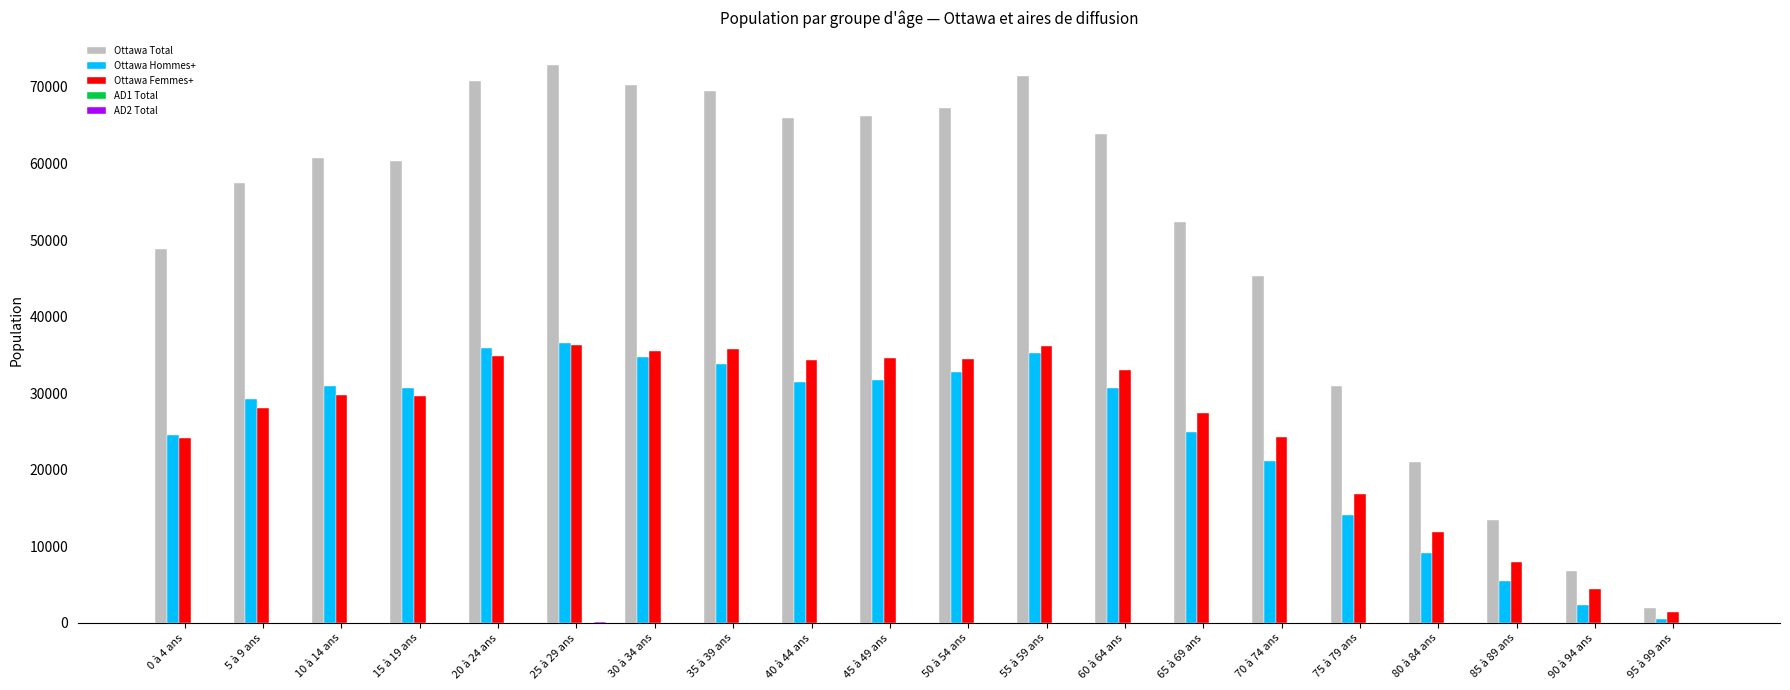

The value of Ottawa Femmes+ at 80 à 84 ans is 3112. True or false?

False